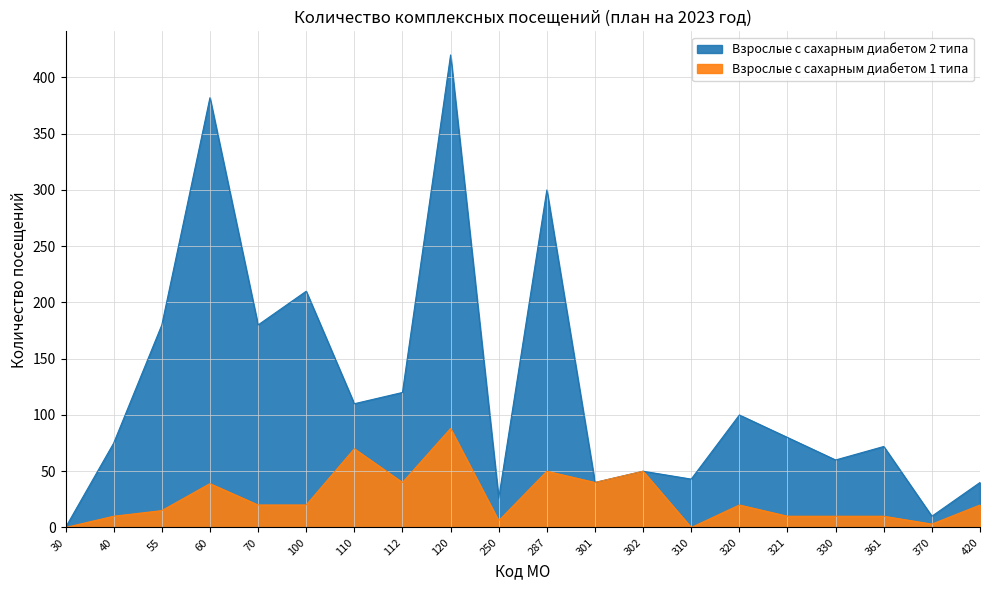

What is the difference between the second highest and minimum values in the Взрослые с сахарным диабетом 2 типа series?

382